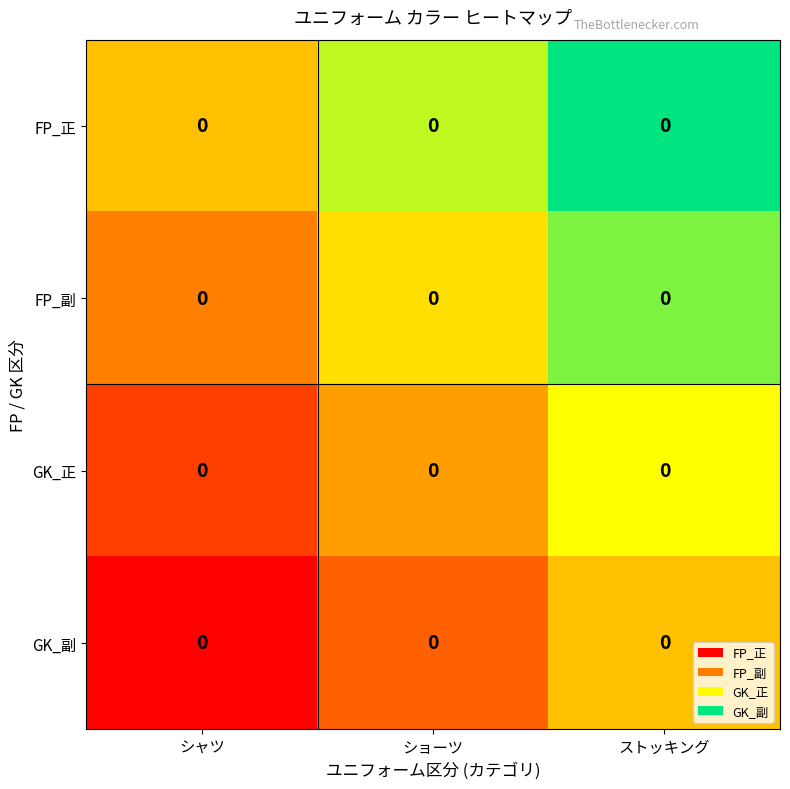

Rank the series by their maximum value, from lowest to highest.

GK_副, GK_正, FP_副, FP_正